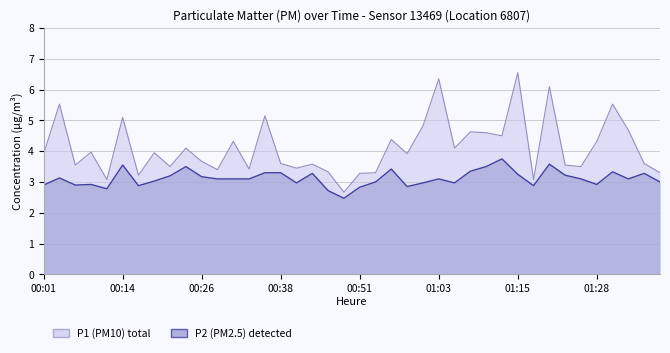

How many values in the P2 series are below 3?

14